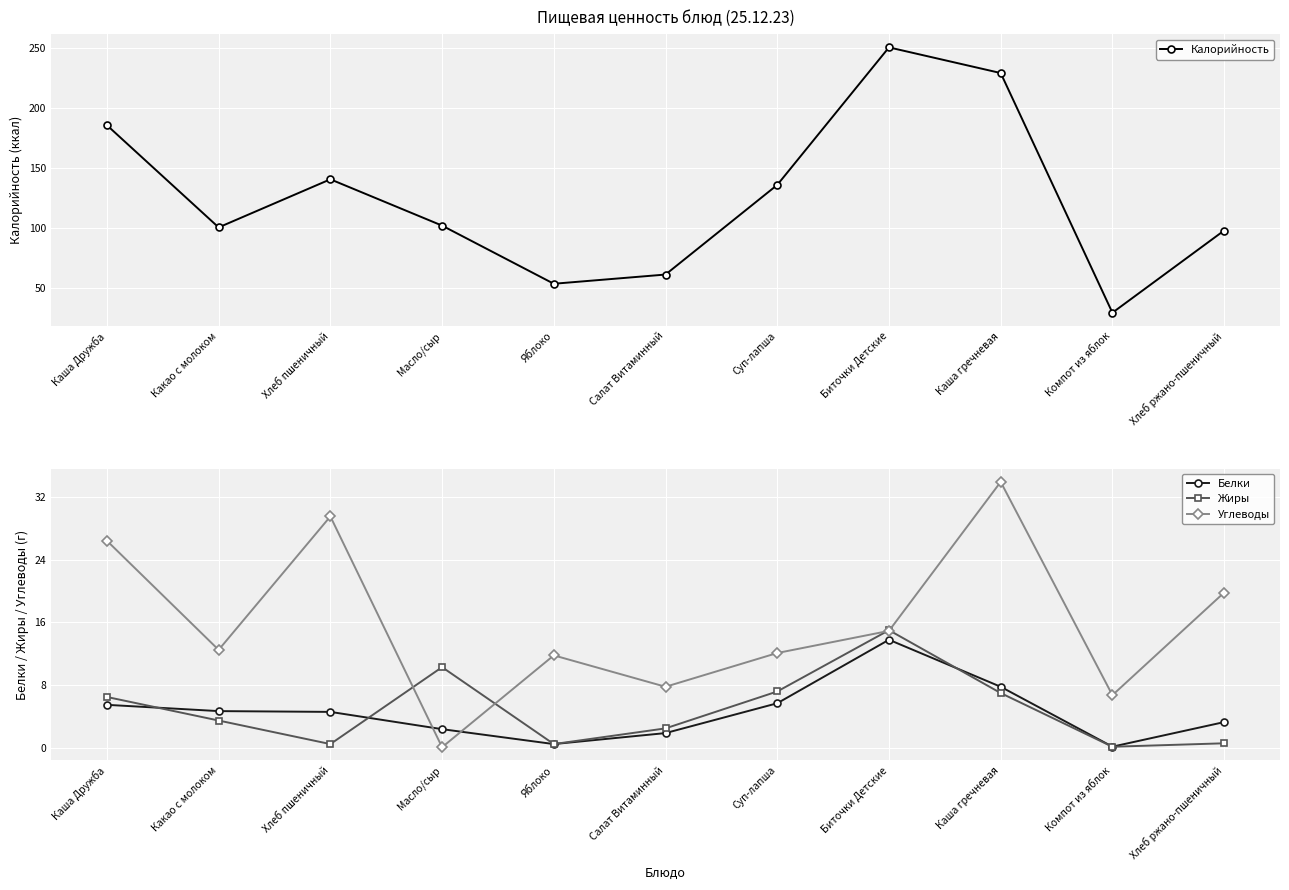

What are all the series names shown in the legend?

Калорийность, Белки, Жиры, Углеводы